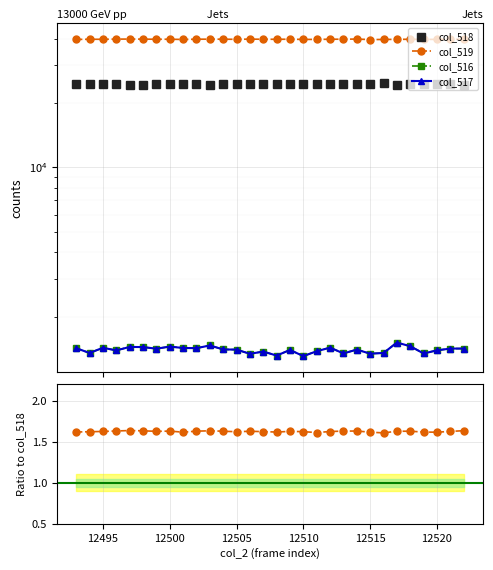

True or false: col_519 has a value of 2.1 at 26.

False